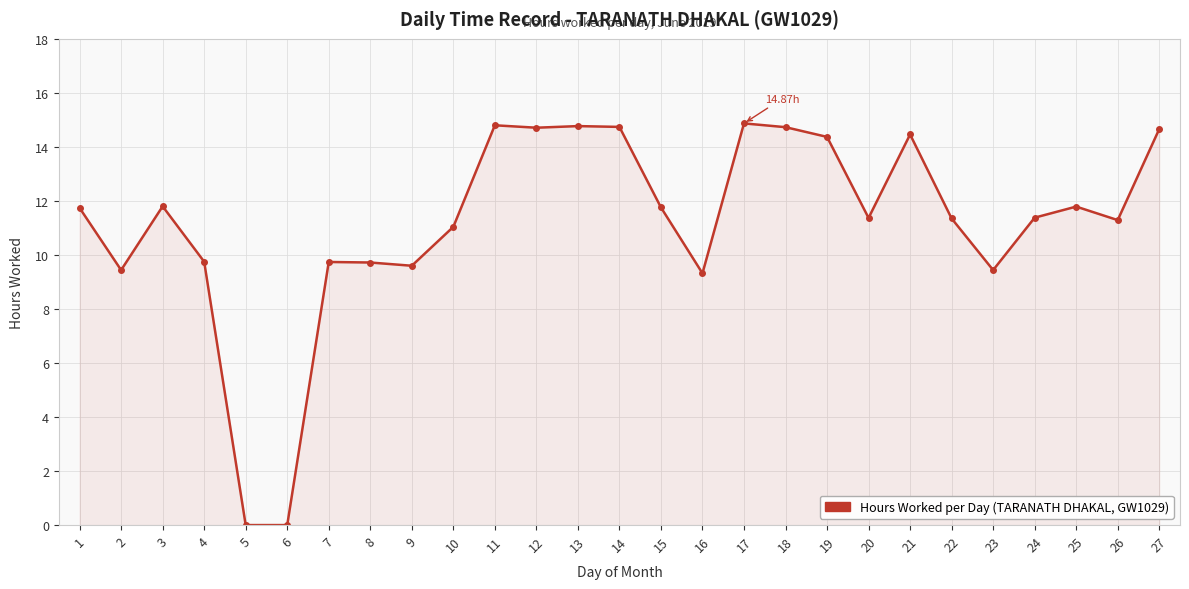

Between 4 and 25, which is larger?

25